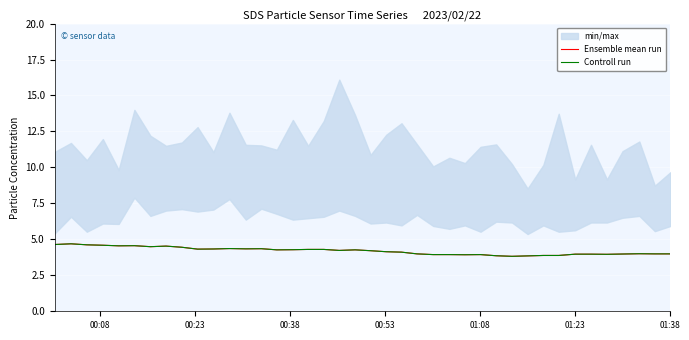

What is the sum of all Ensemble mean run values?

167.8